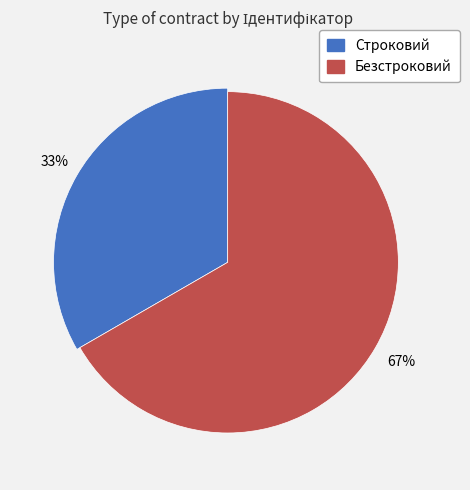

Rank the categories by value from highest to lowest.

Безстроковий, Строковий